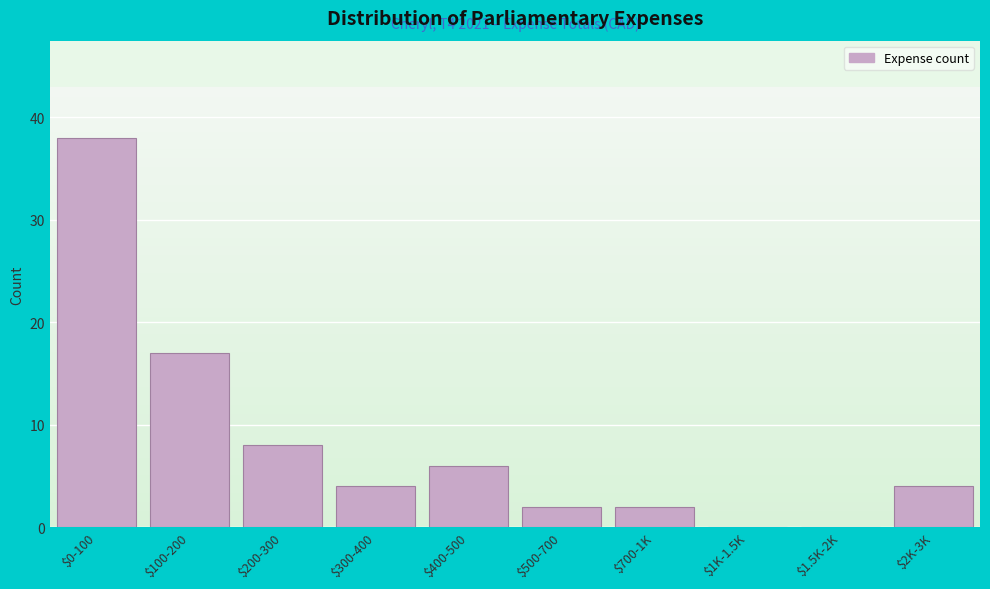

Is it true that the value at $100-200 is 27?

False